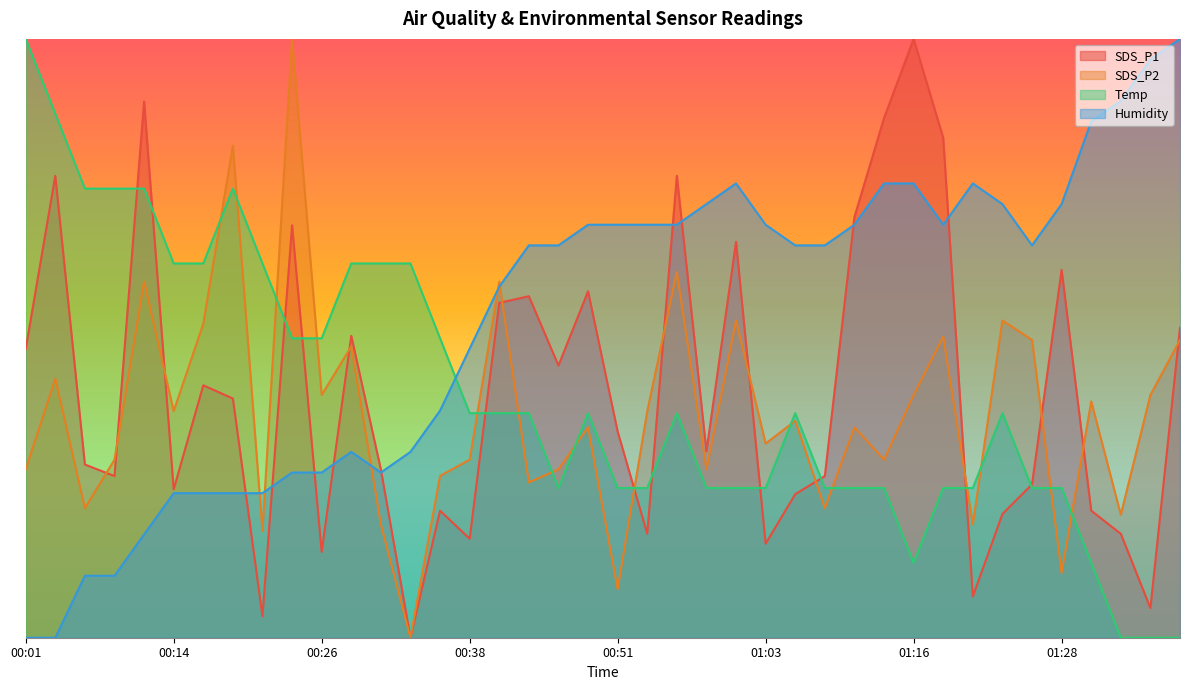

Rank the series by their maximum value, from lowest to highest.

SDS_P1, SDS_P2, Temp, Humidity